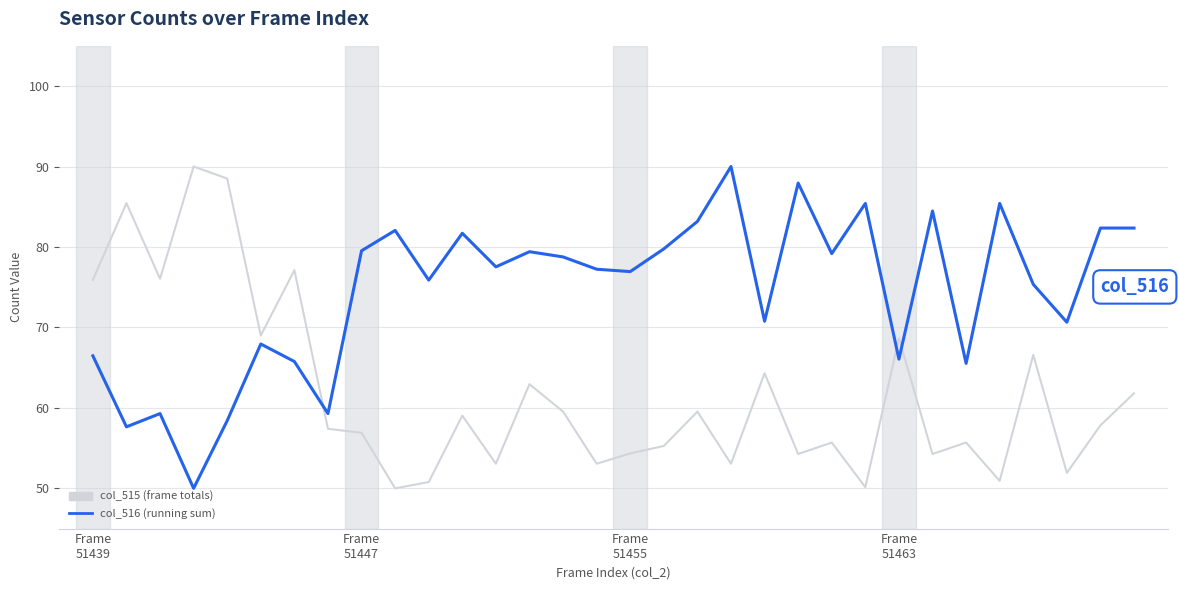

List the series in order of their overall mean, highest first.

col_516 (running sum), col_515 (frame totals)